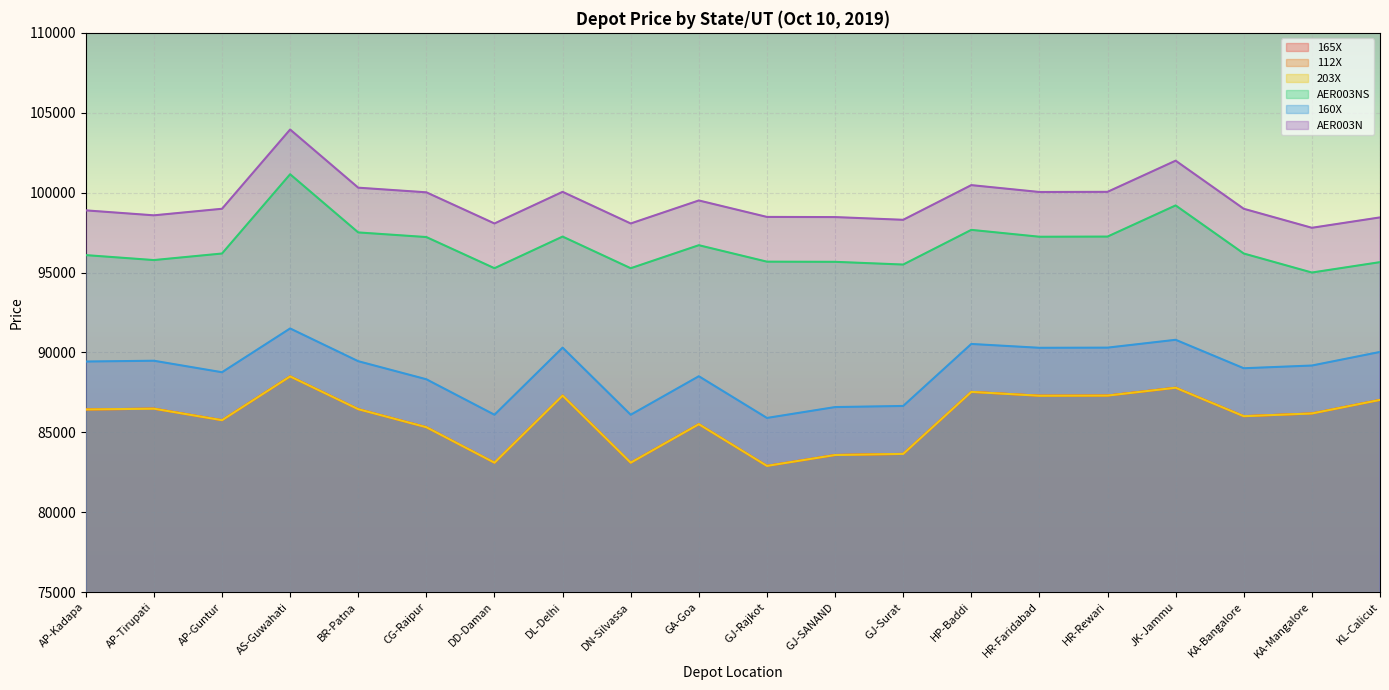

At which label does 112X first exceed 86430?

AP-Tirupati